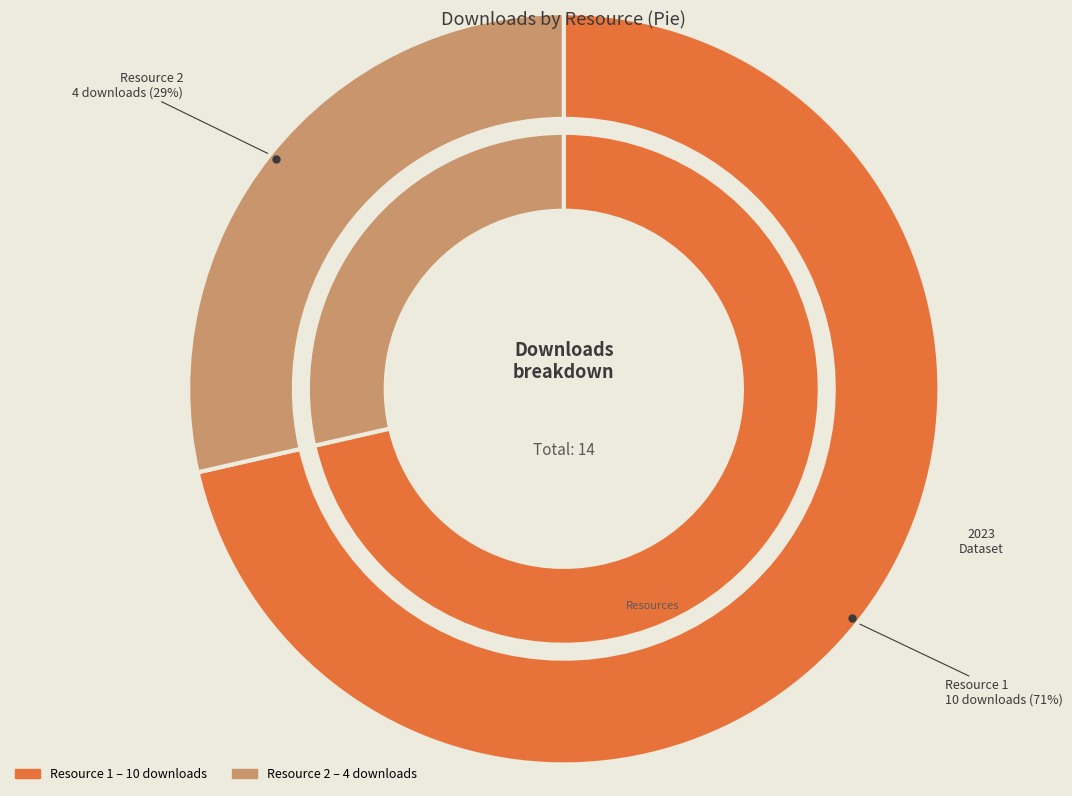

To the nearest percent, what is the average slice percentage?

50%